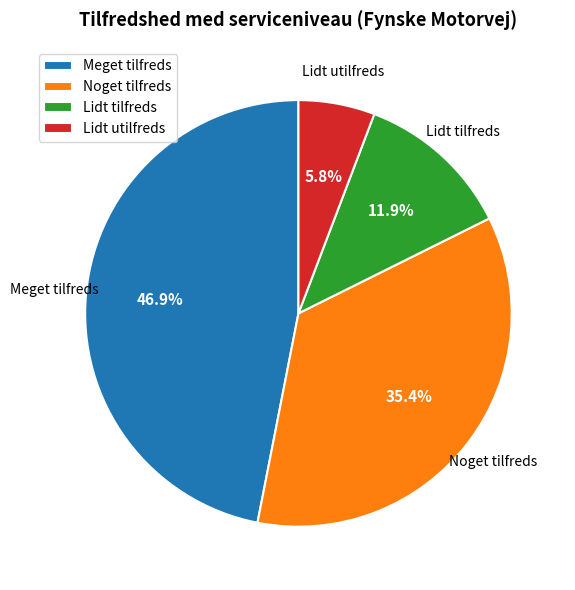

Which has a higher value, Lidt tilfreds or Meget tilfreds?

Meget tilfreds